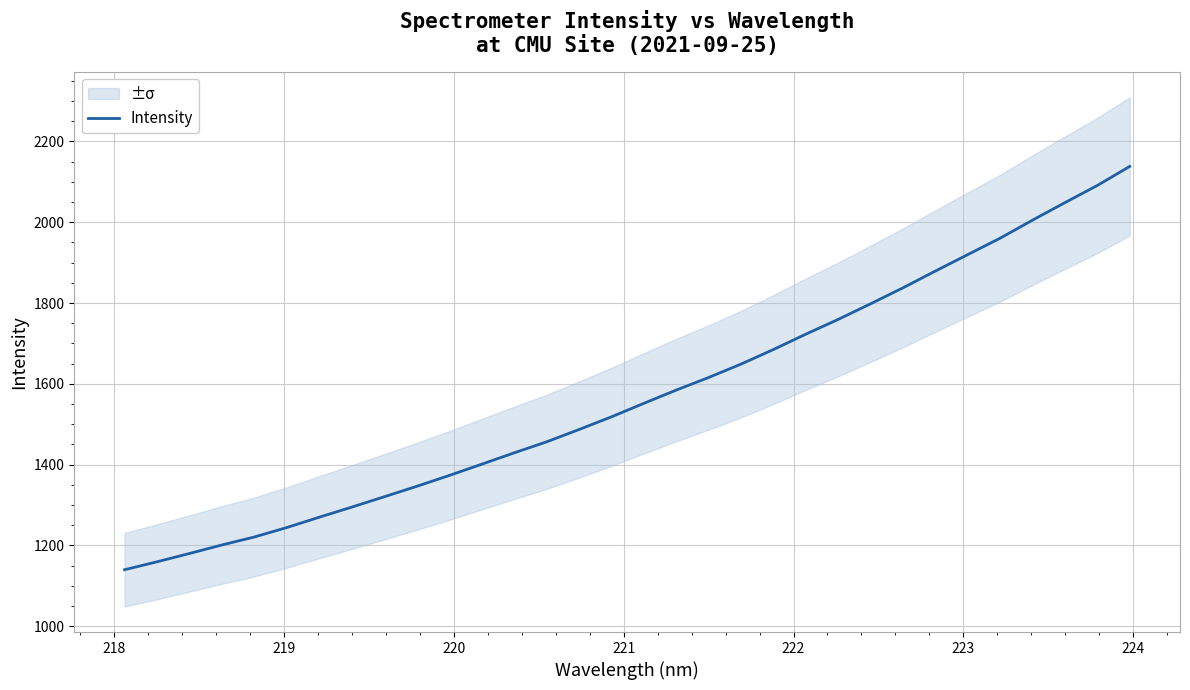

What is the maximum value for Intensity?

2138.1